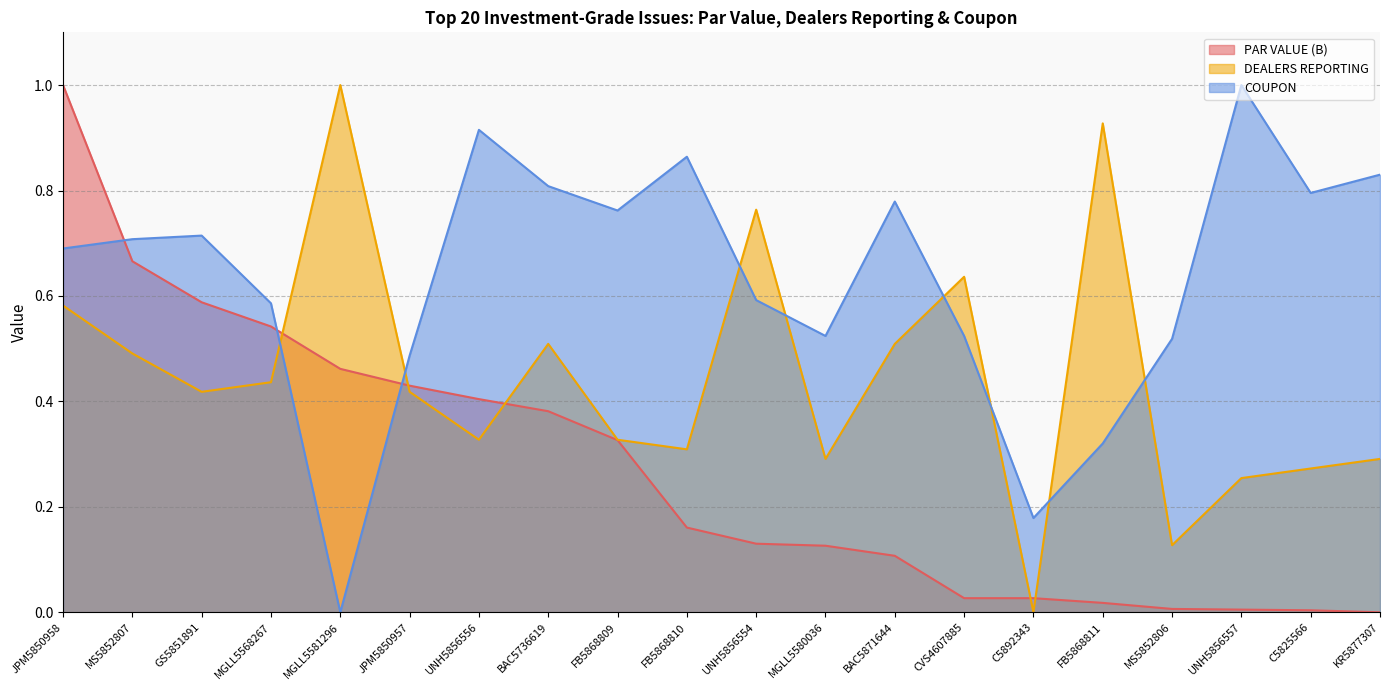

Is it true that PAR VALUE (B) equals 0.0 at C5892343?

False